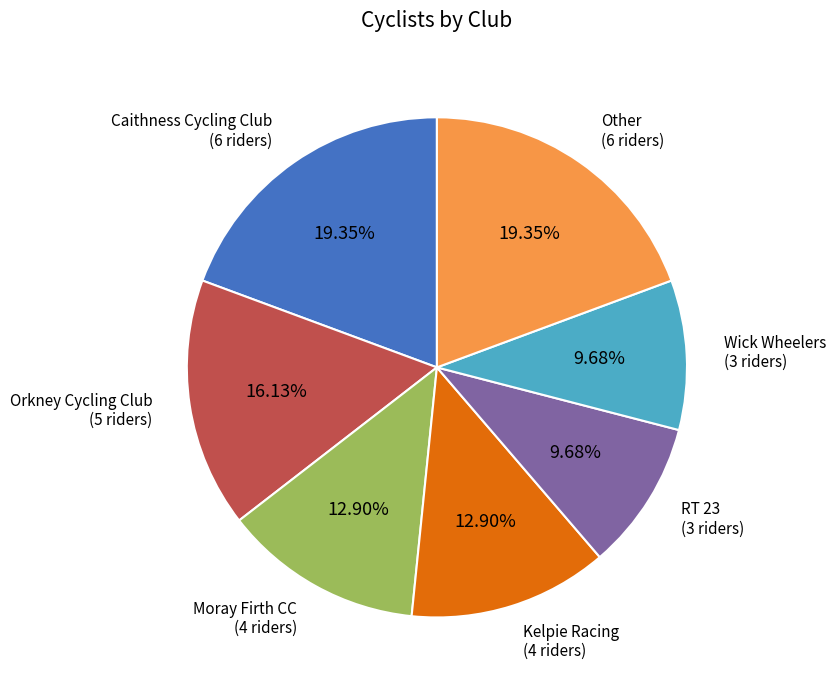

To the nearest percent, what percentage of the pie is Kelpie Racing?

13%